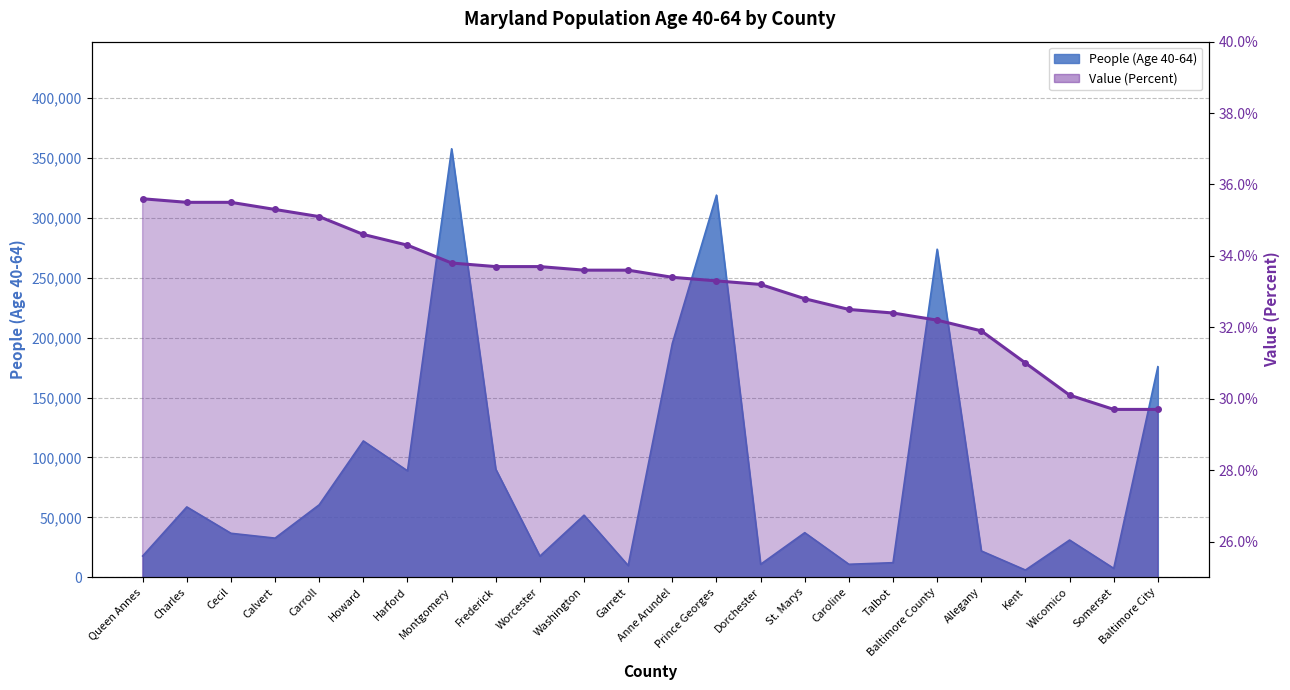

Does the chart have visible grid lines?

Yes